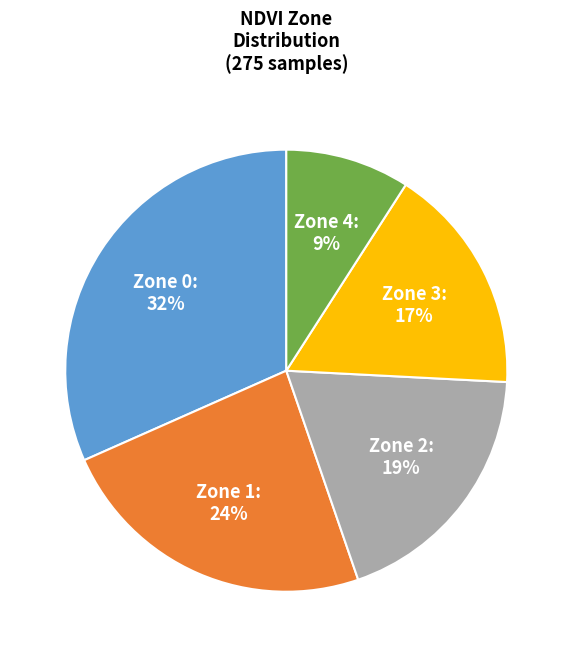

To the nearest percent, what is the difference between the largest and smallest slice percentages?

23%